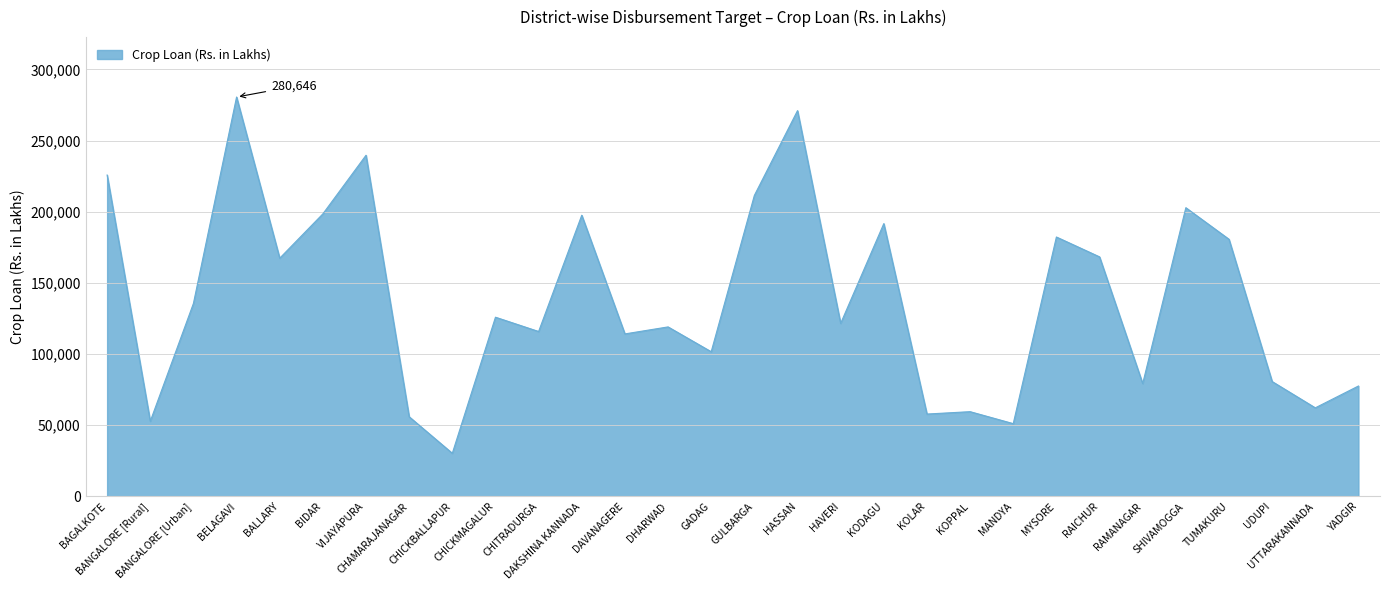

Approximately how many times larger is the value at SHIVAMOGGA compared to UDUPI?

2.5